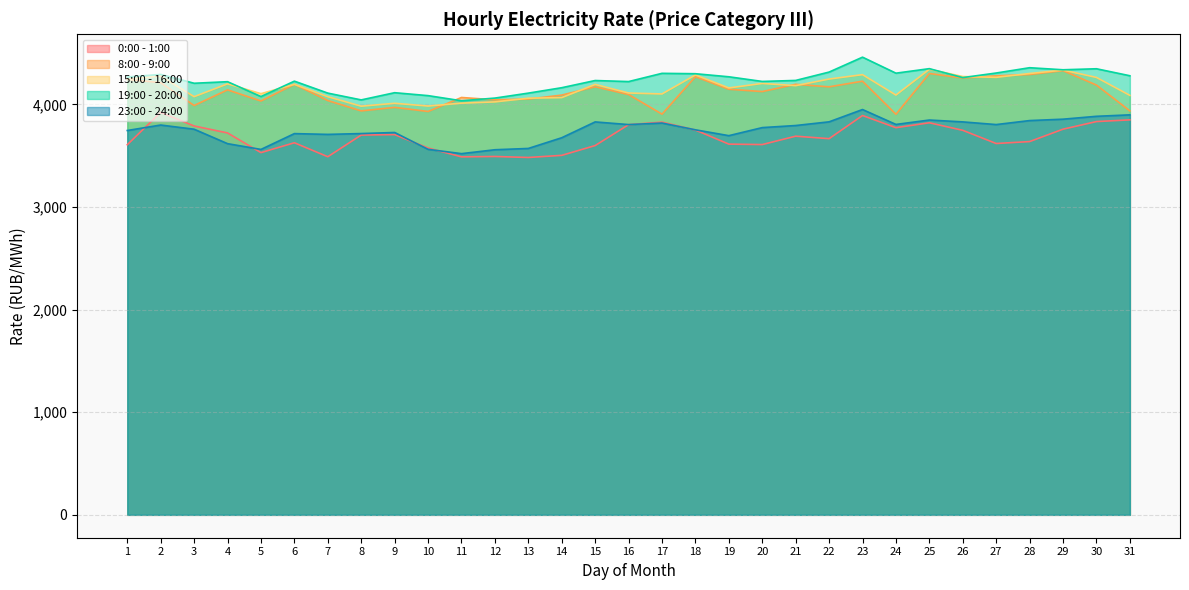

True or false: 15:00 - 16:00 and 23:00 - 24:00 cross at least once.

False